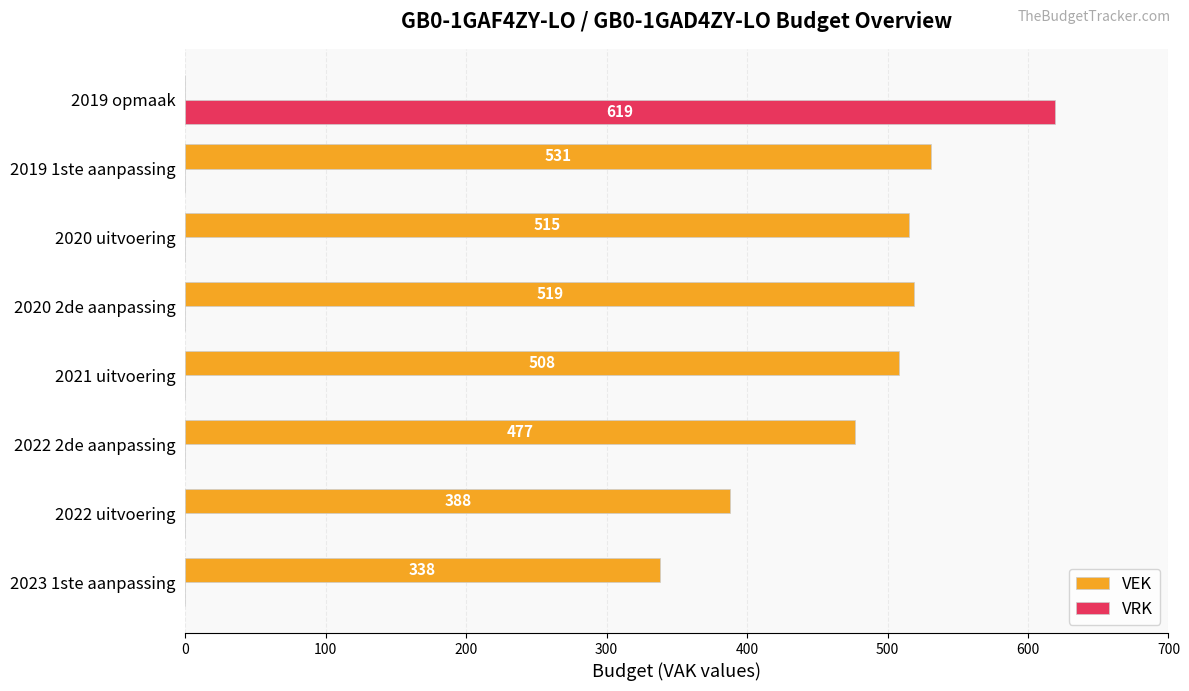

The VRK series shows 0 at 2023 1ste aanpassing. True or false?

True